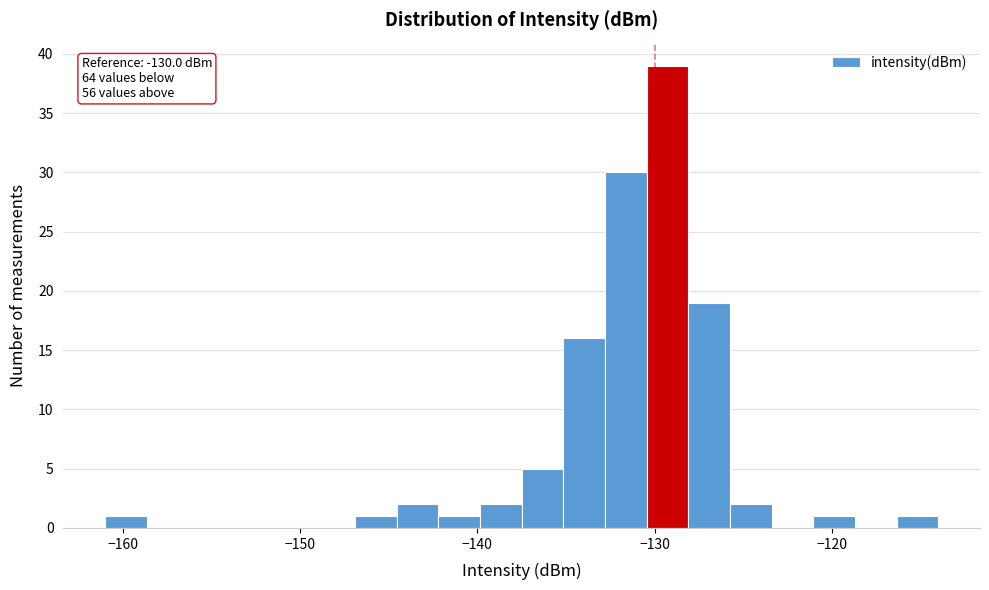

Around what value on the x-axis is the tallest bar? Give the approximate position of its centre, as read against the axis.

-129